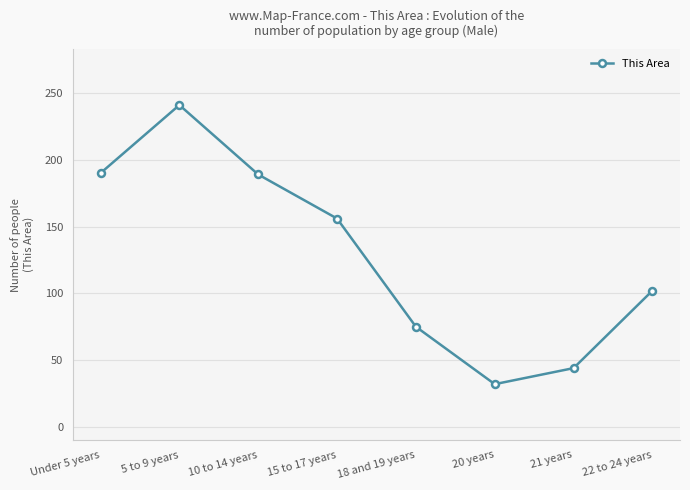

What is the smallest value displayed?

32